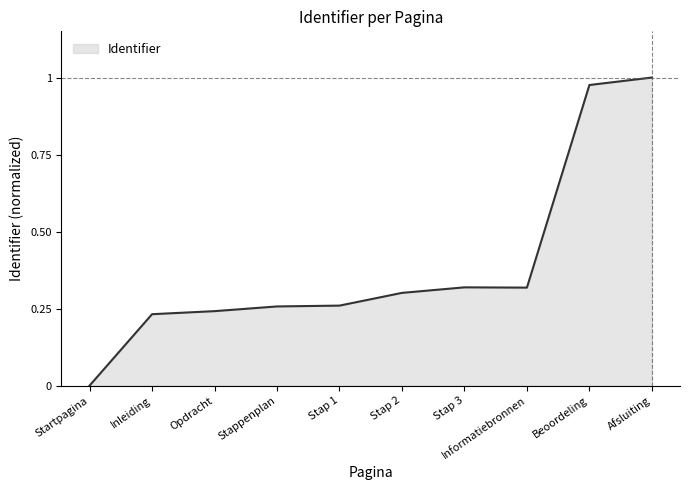

Which label corresponds to the smallest value in the chart?

Startpagina